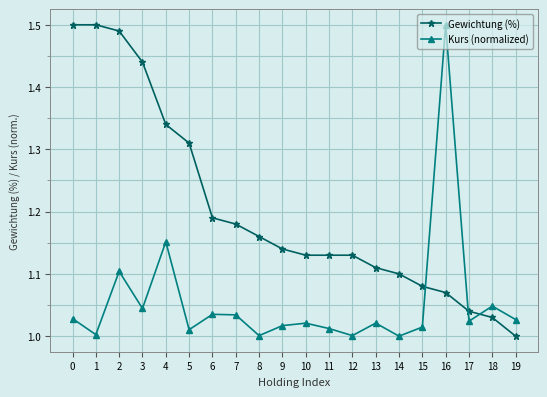

Is this an area chart (filled region under the line)?

No